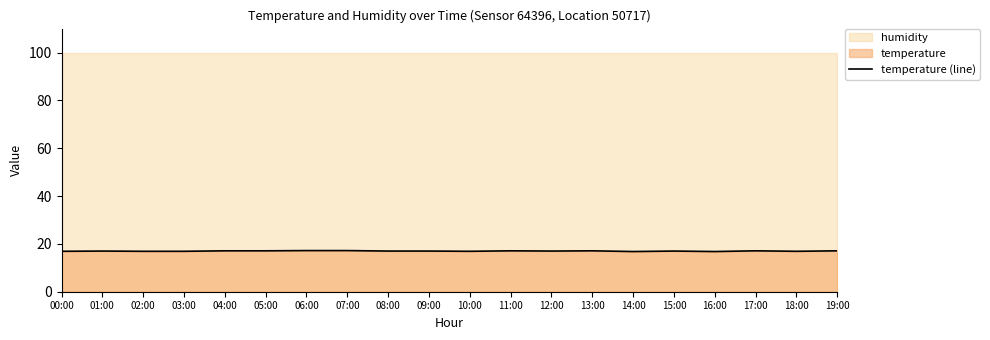

Rank the categories by value from lowest to highest.

14:00, 16:00, 00:00, 02:00, 03:00, 10:00, 18:00, 01:00, 08:00, 09:00, 12:00, 15:00, 04:00, 05:00, 11:00, 13:00, 17:00, 19:00, 06:00, 07:00